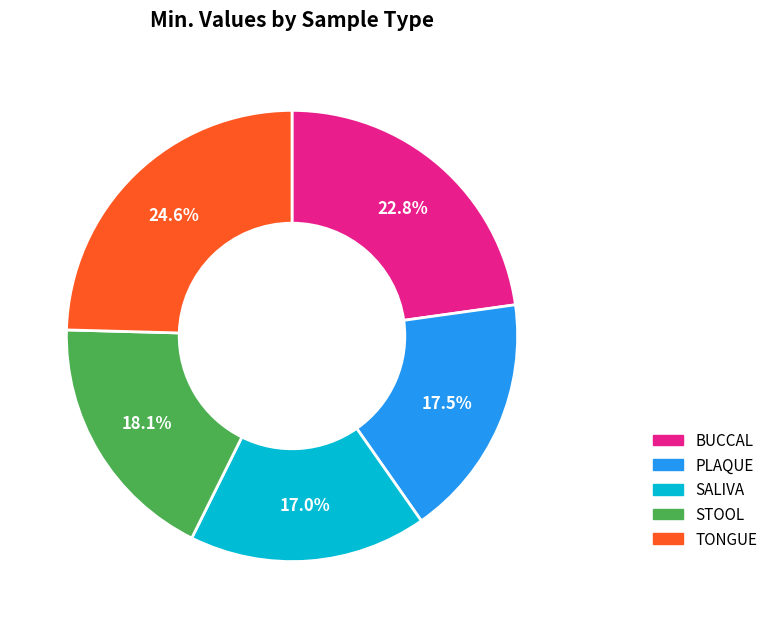

Combined, do STOOL and BUCCAL account for over 50%?

No